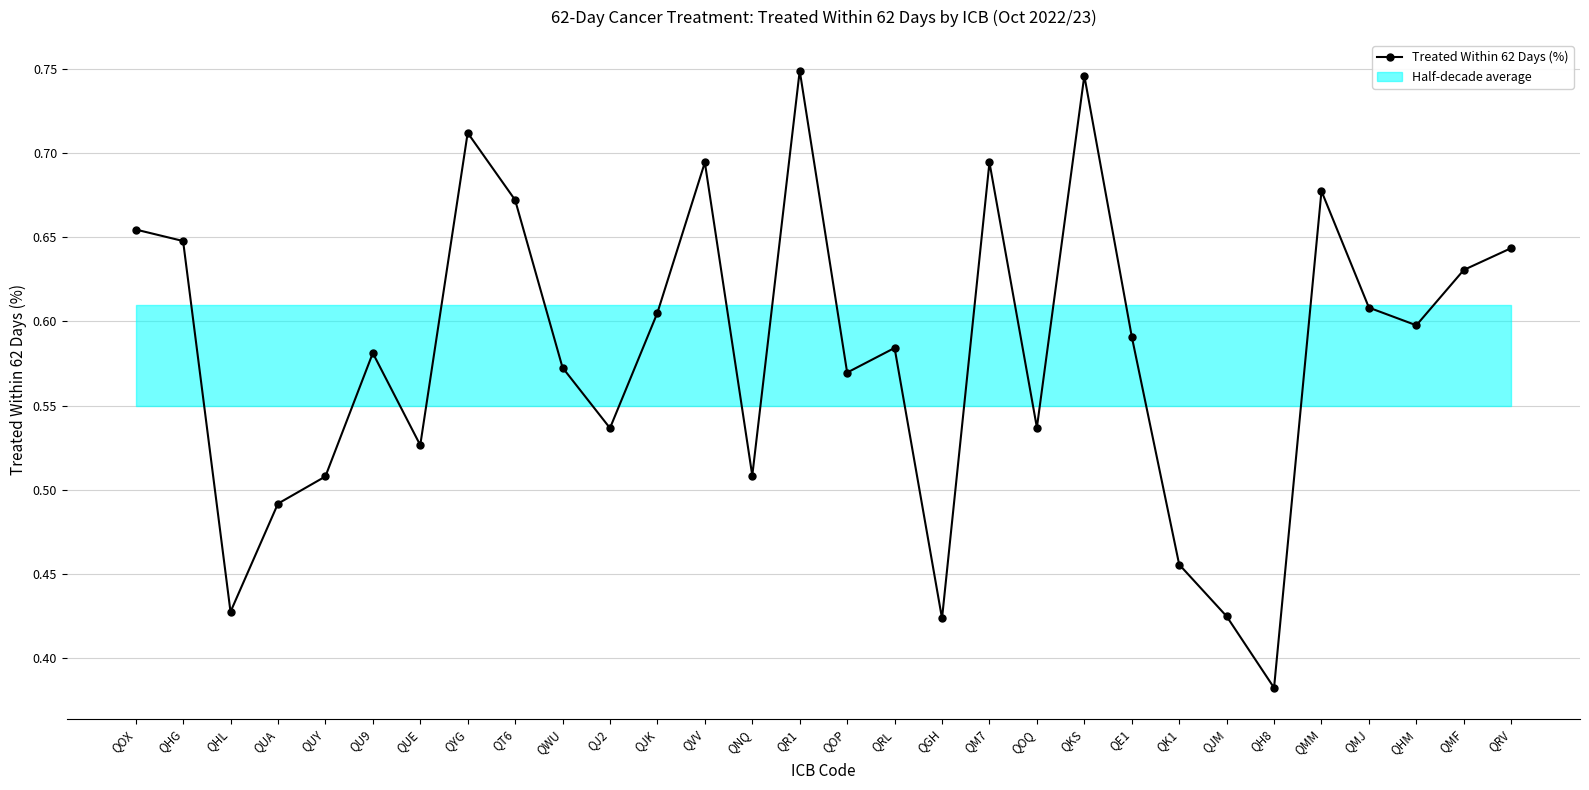

Read the value at QNQ.

0.5